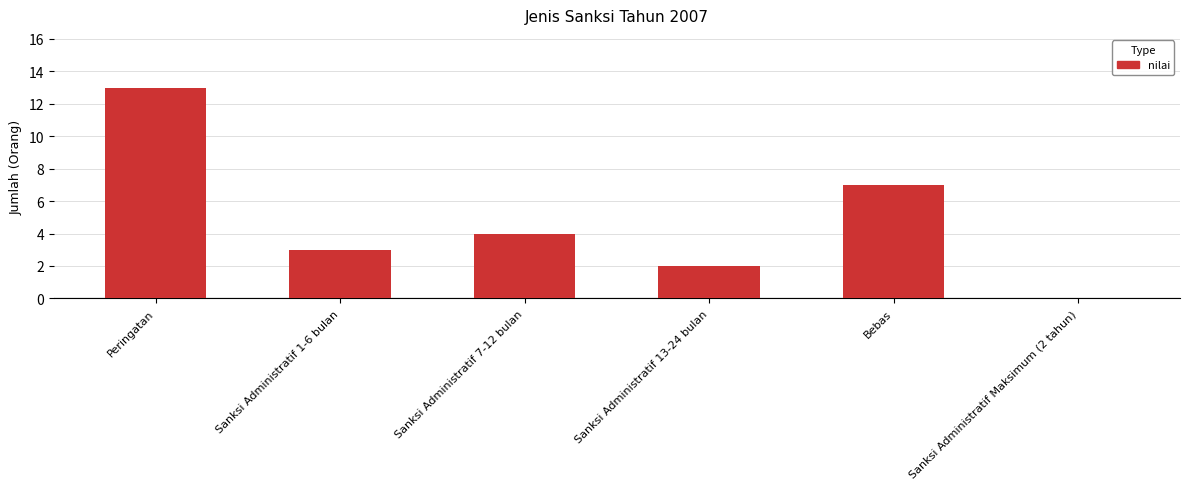

How many series are shown in this chart?

1